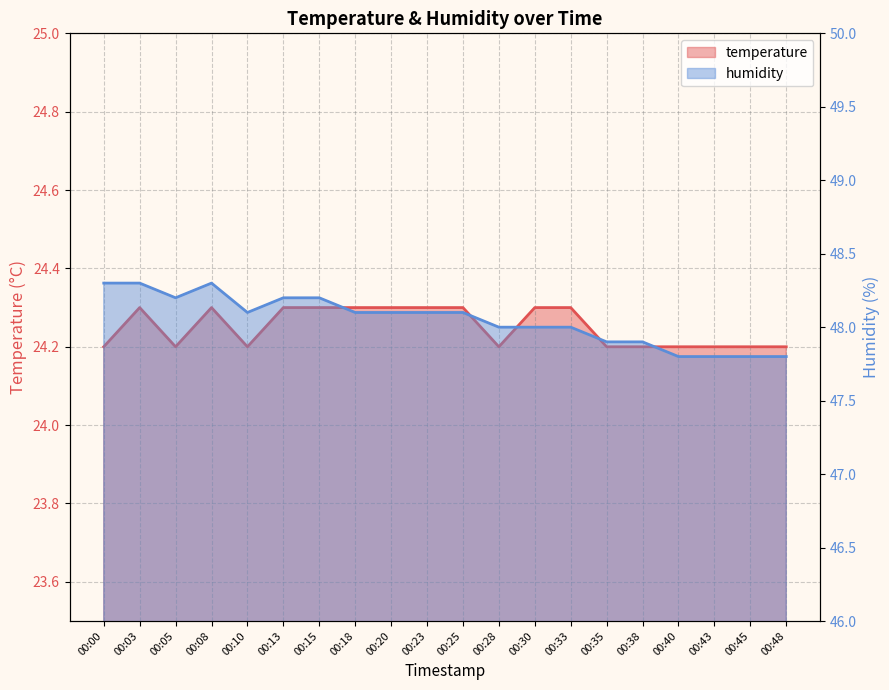

Which series has the largest total across all categories?

humidity